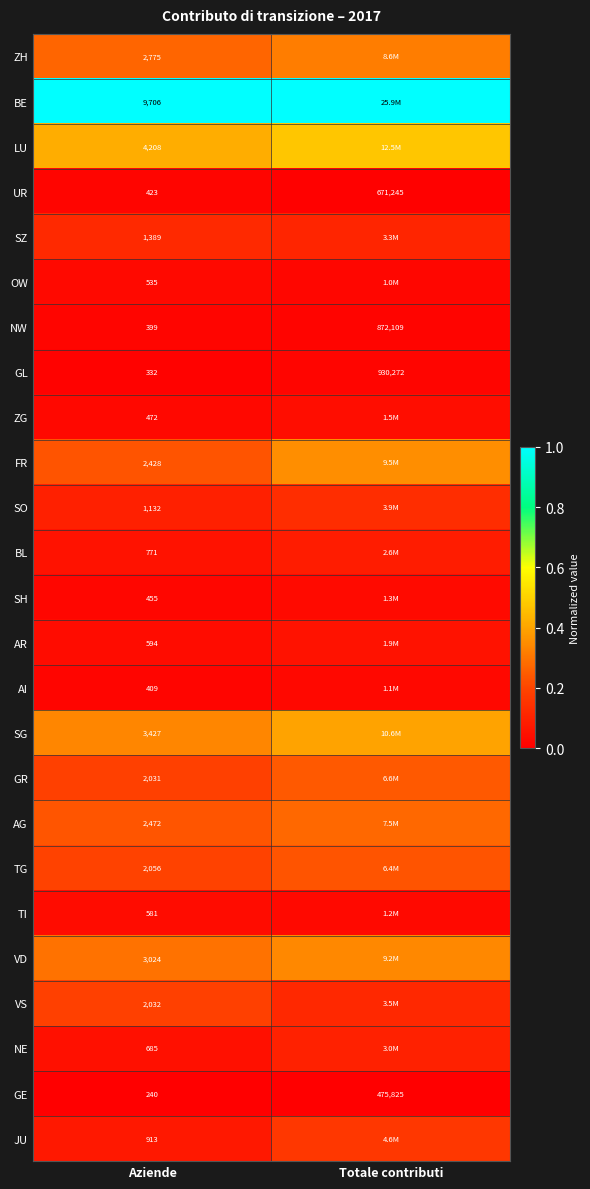

Rank the series at Aziende from highest to lowest value.

BE, LU, SG, VD, ZH, AG, FR, TG, VS, GR, SZ, SO, JU, BL, NE, AR, TI, OW, ZG, SH, UR, AI, NW, GL, GE